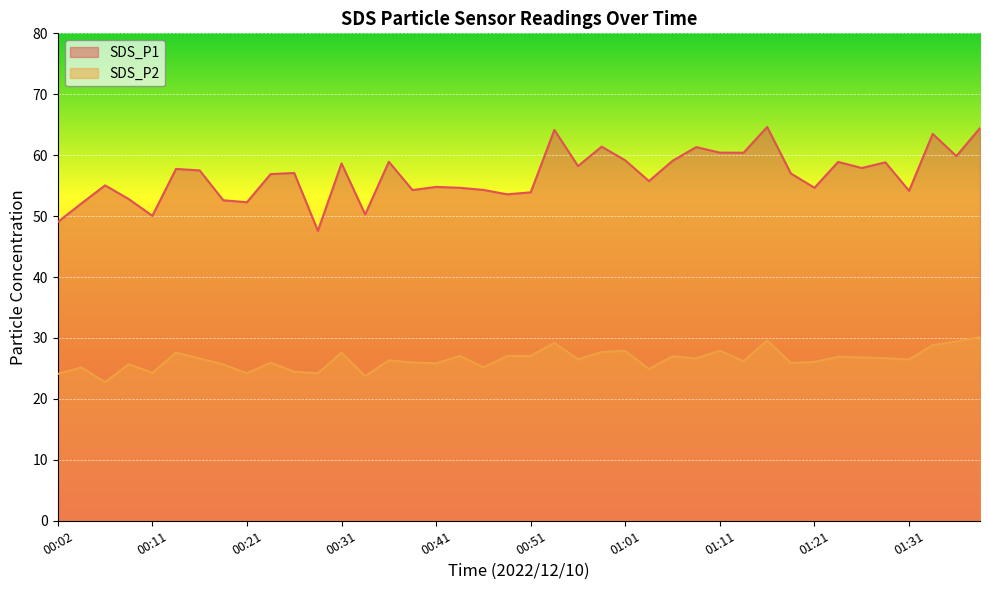

How many lines are shown in the chart?

2